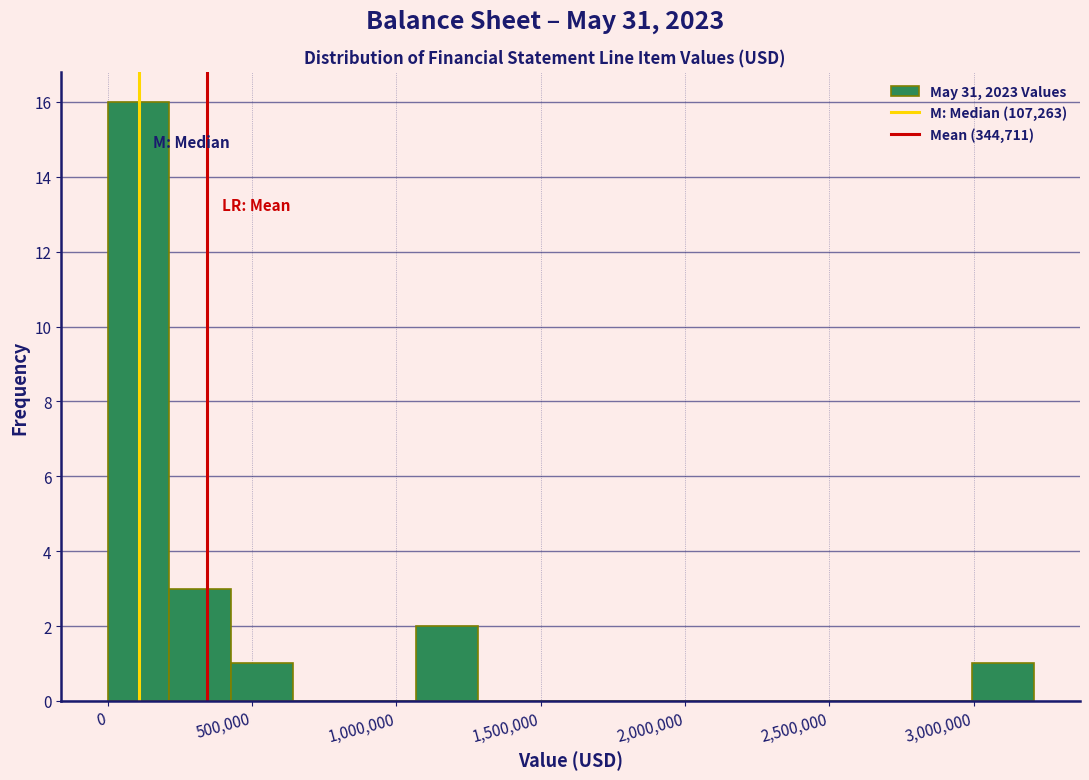

Reading left to right, list every bar in this chart as the range it spans on the x-axis followed by its height. Neither the bar edges nor the heights are printed on the chart, so give them approximately, as read against the axes.

0 to 200000: 16
200000 to 450000: 3
450000 to 650000: 1
650000 to 850000: 0
850000 to 1050000: 0
1050000 to 1300000: 2
1300000 to 1500000: 0
1500000 to 1700000: 0
1700000 to 1900000: 0
1900000 to 2150000: 0
2150000 to 2350000: 0
2350000 to 2550000: 0
2550000 to 2800000: 0
2800000 to 3000000: 0
3000000 to 3200000: 1